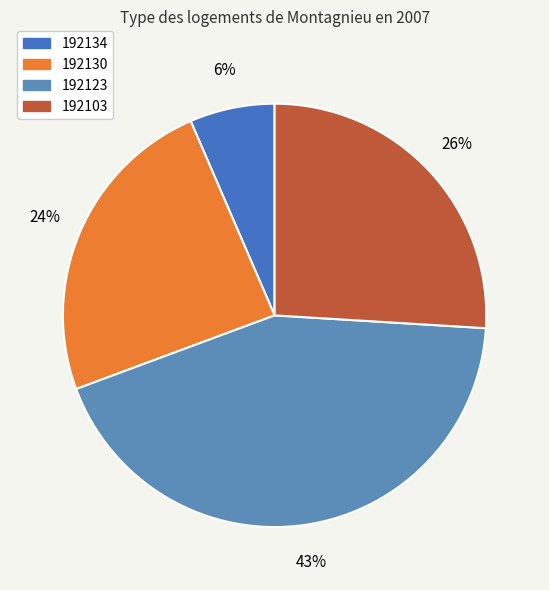

Which slice is the largest?

192123